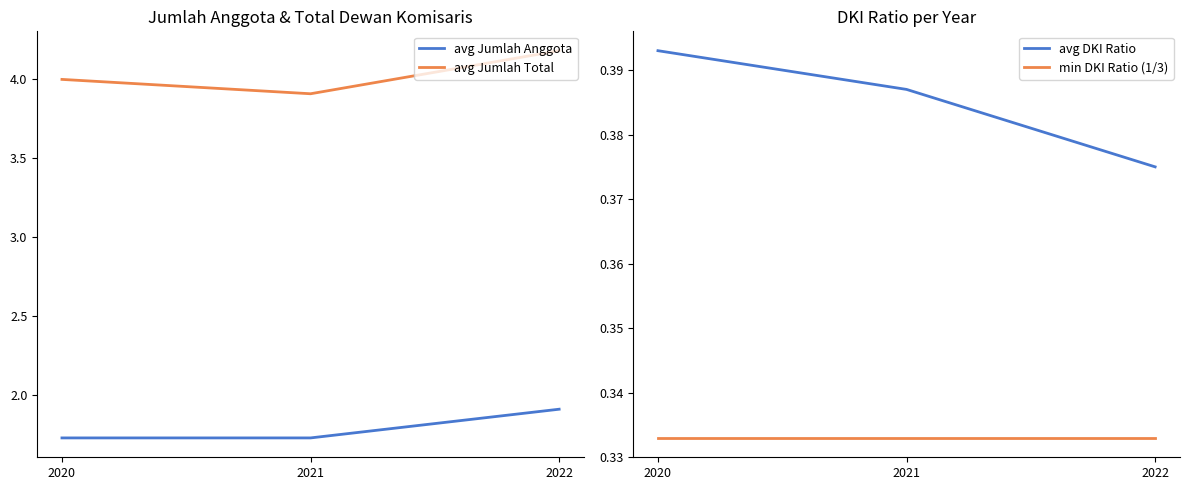

What is the average value of the min DKI Ratio (1/3) series?

0.3